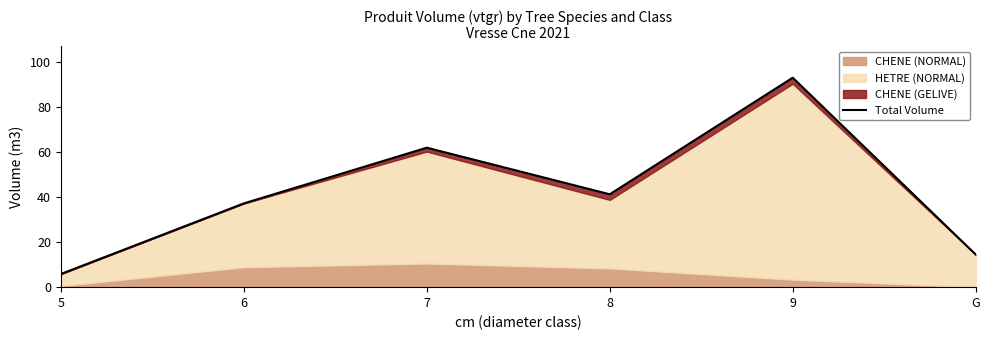

Where is the data nearest to the value 49?

8